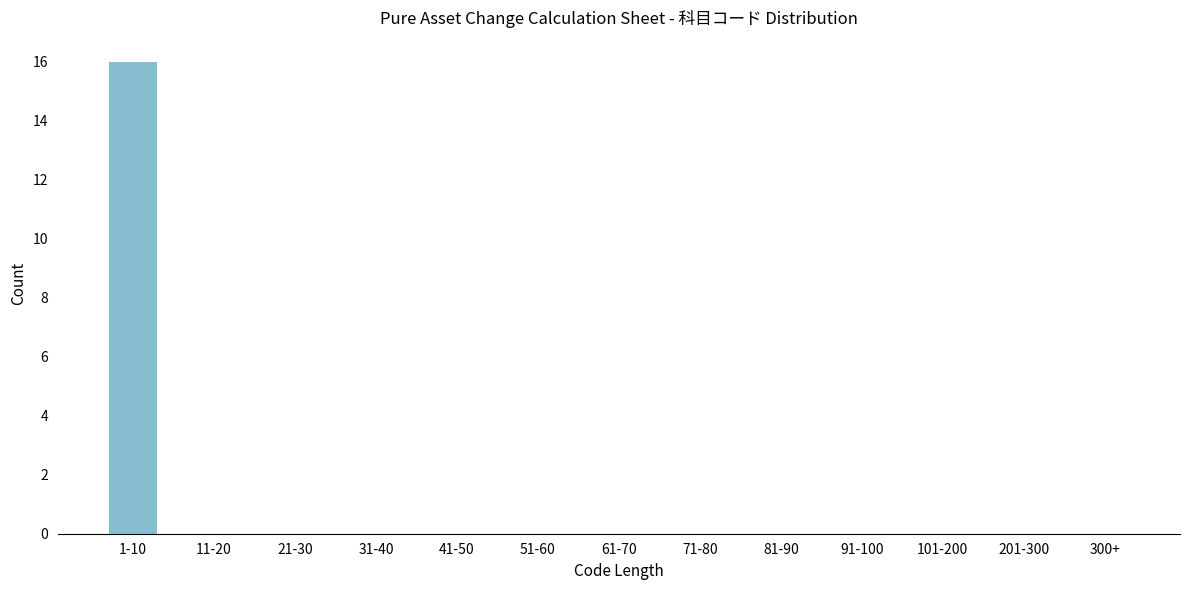

Reading left to right, extract all data points from this chart.

1-10=16	11-20=0	21-30=0	31-40=0	41-50=0	51-60=0	61-70=0	71-80=0	81-90=0	91-100=0	101-200=0	201-300=0	300+=0